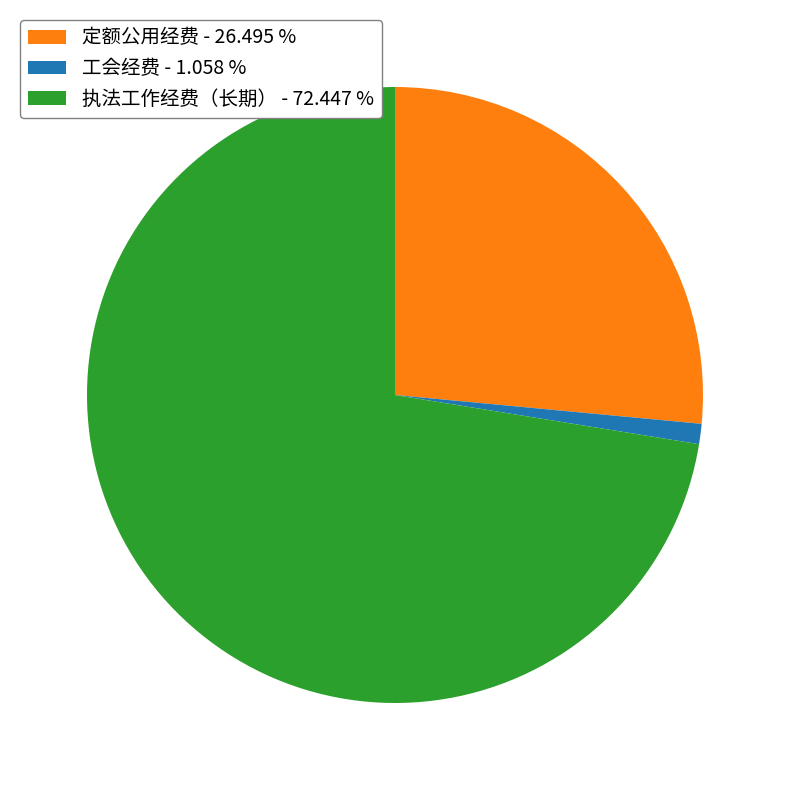

How many segments does this pie chart have?

3